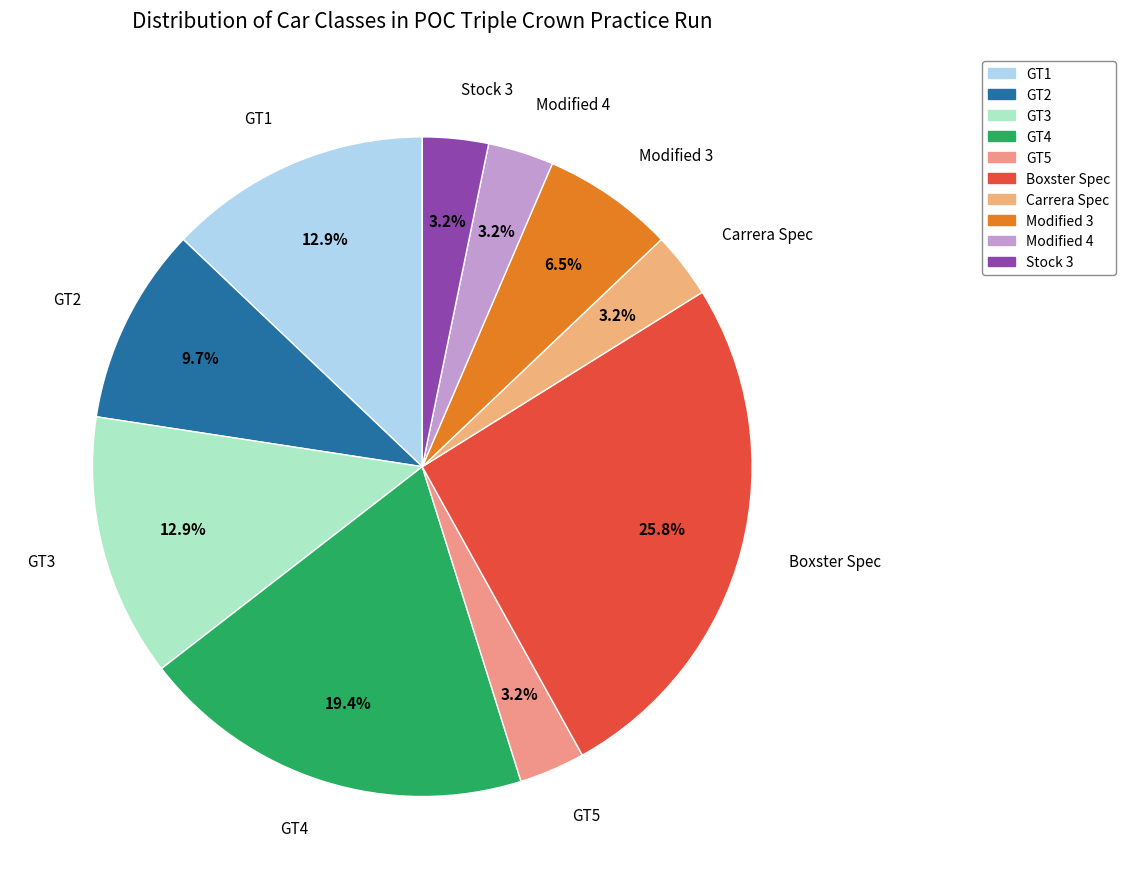

The GT4 slice represents 19% of the pie. True or false?

True